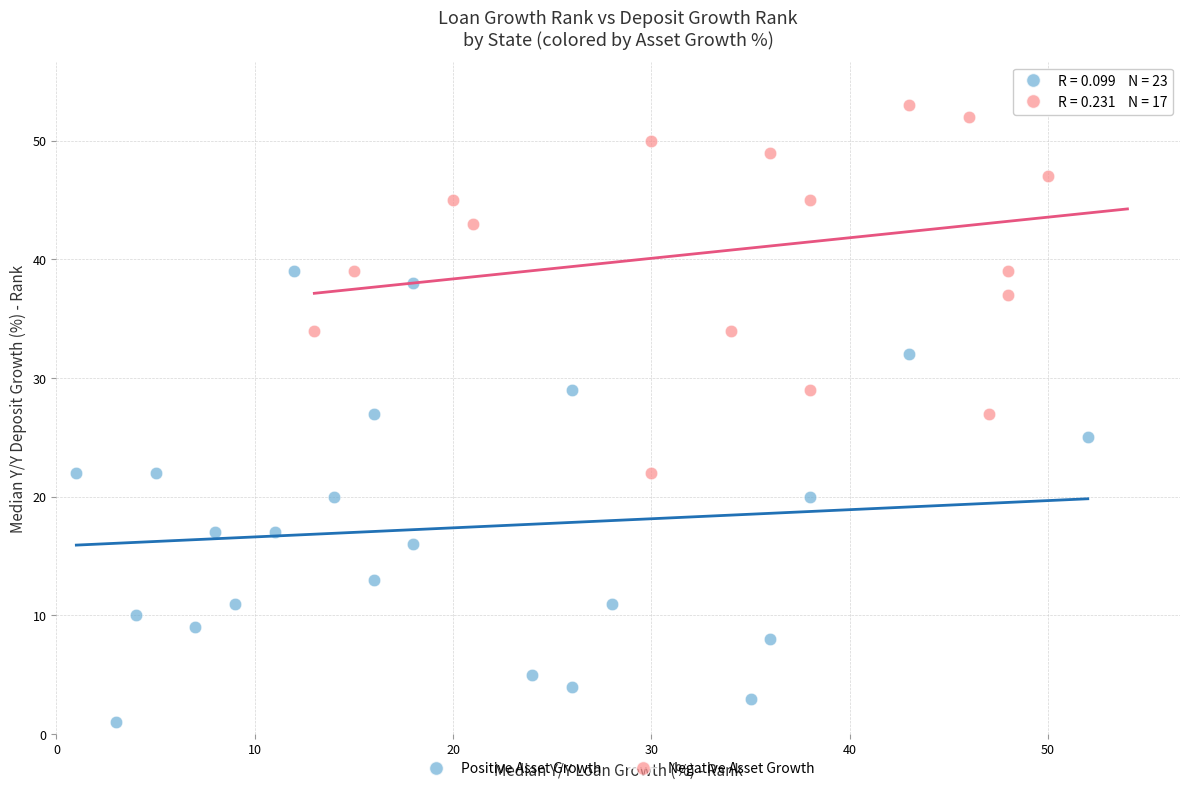

Which series contains the lowest Y value?

Positive Asset Growth